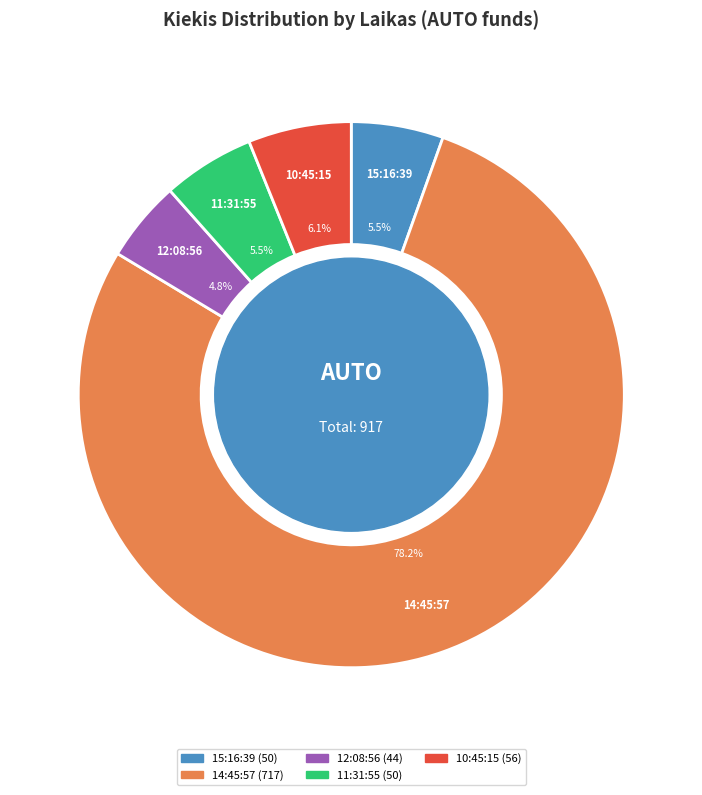

To the nearest percent, what is the combined percentage of 14:45:57 and 15:16:39?

84%